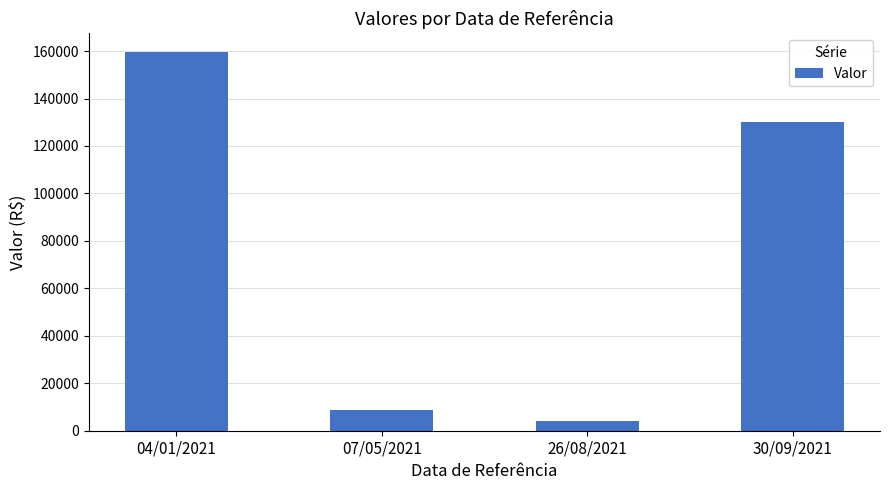

Which label corresponds to the largest value in the chart?

04/01/2021